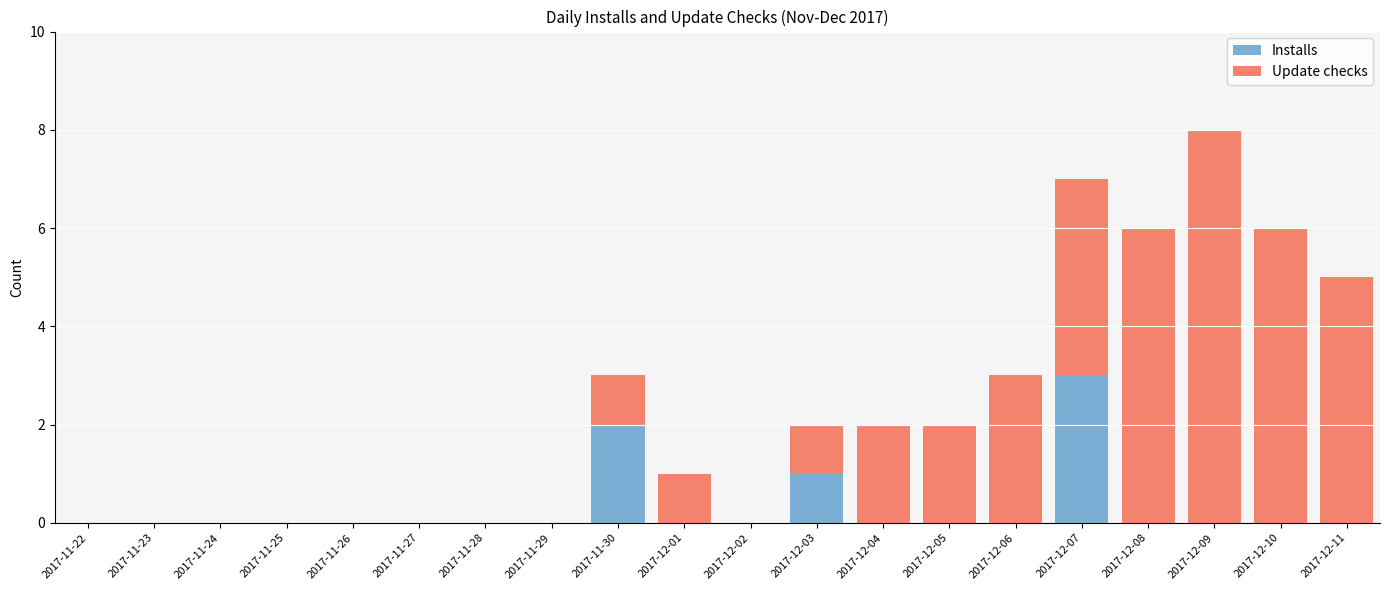

What are all the series names shown in the legend?

Installs, Update checks